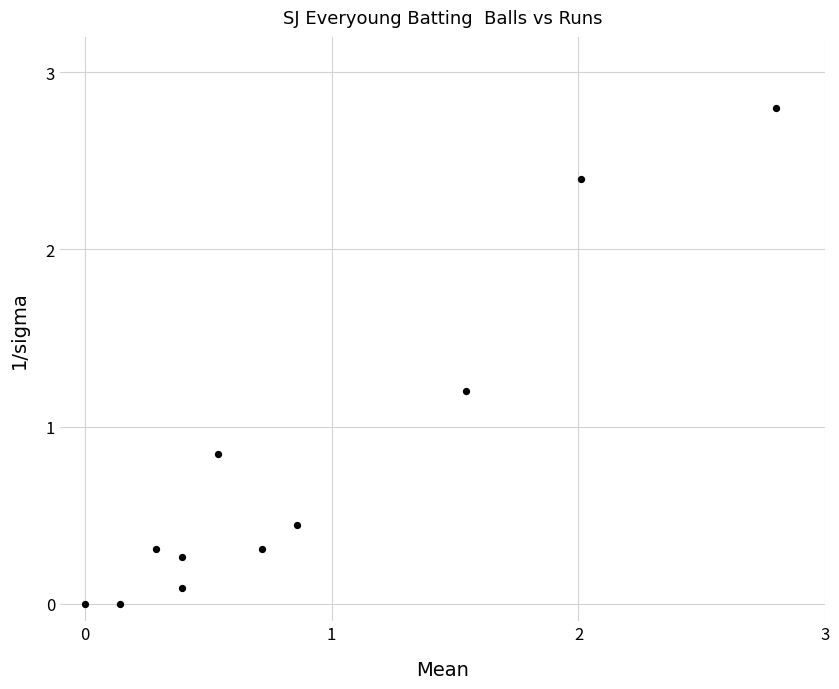

What is the range of X values (max minus min)?

2.8